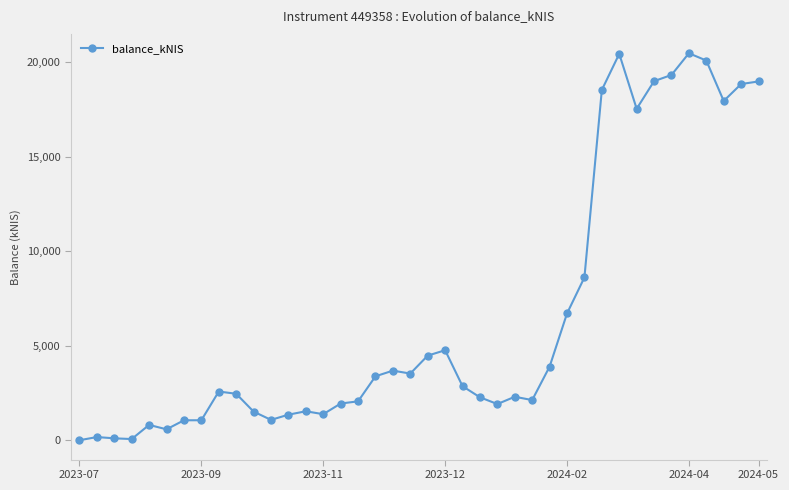

What is the greatest value displayed?

20469.8